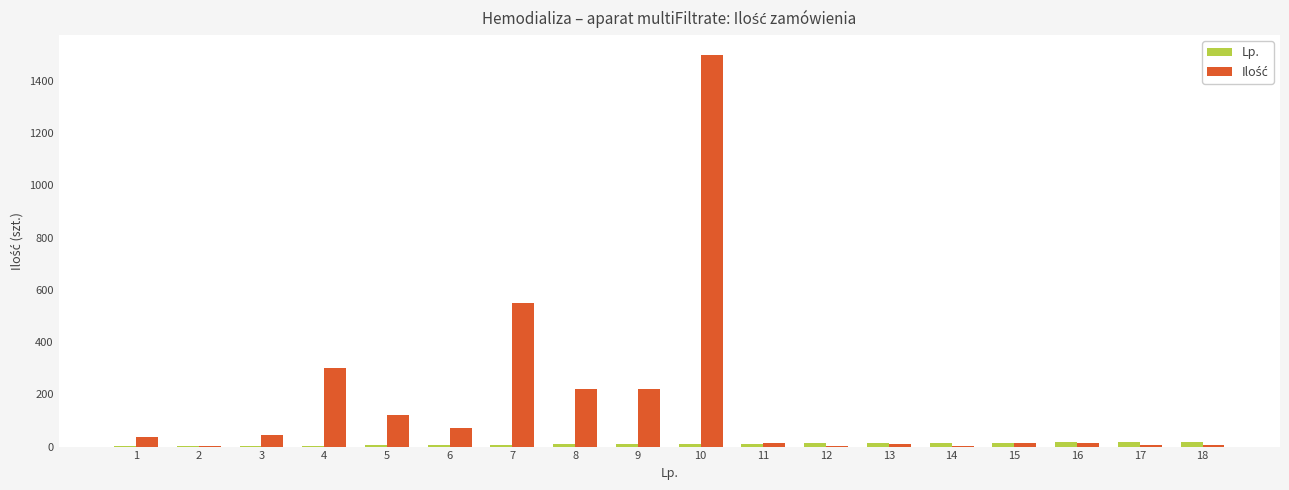

At which category is the sum across all series the highest?

10